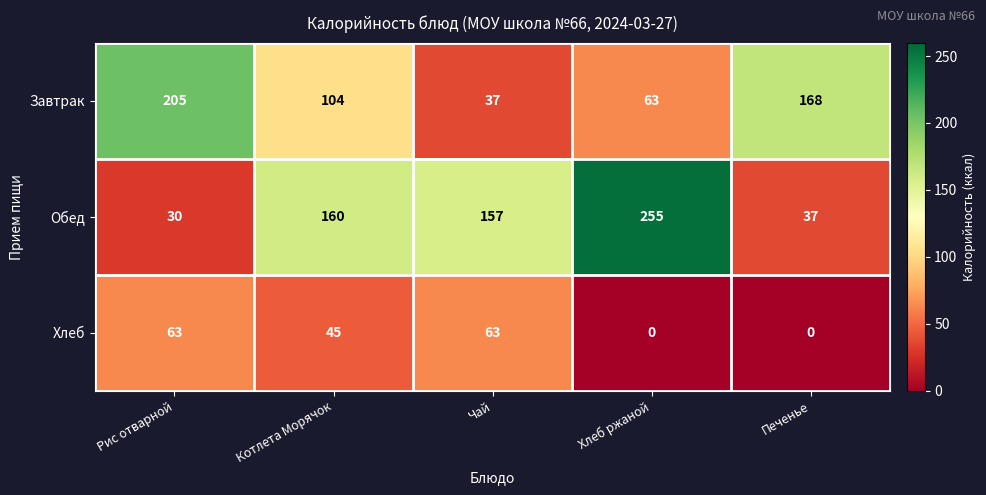

Which label corresponds to the largest value in the chart?

Хлеб ржаной